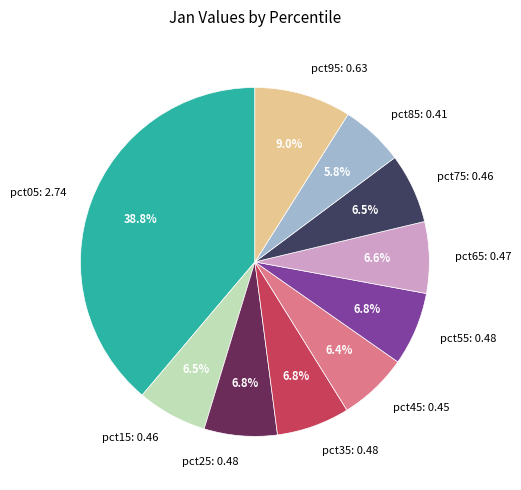

Is it true that pct45 is 6% of the pie?

True